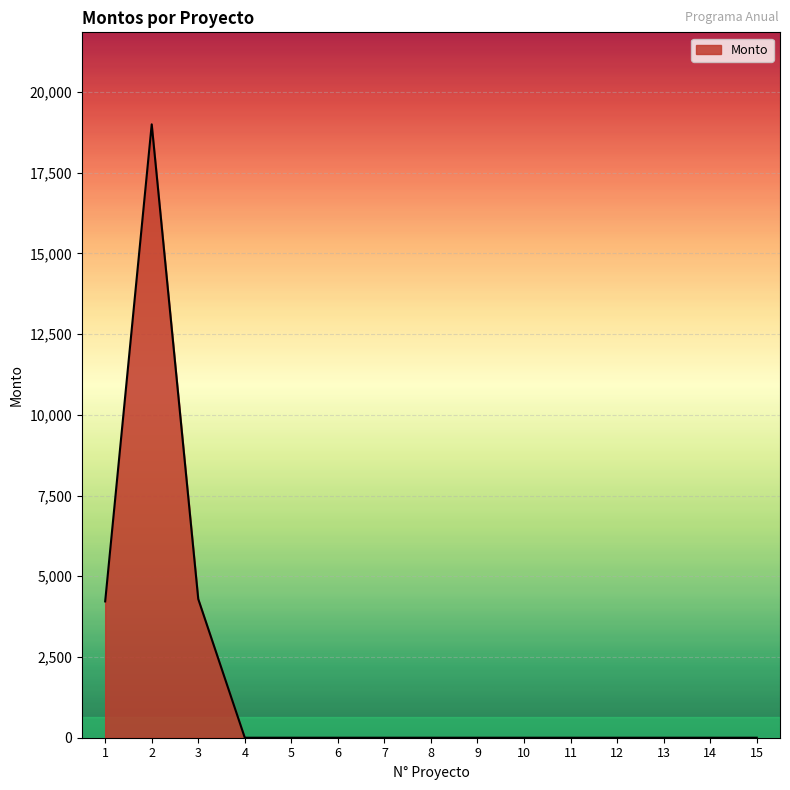

Is it true that the value at 13 is 8278.4?

False